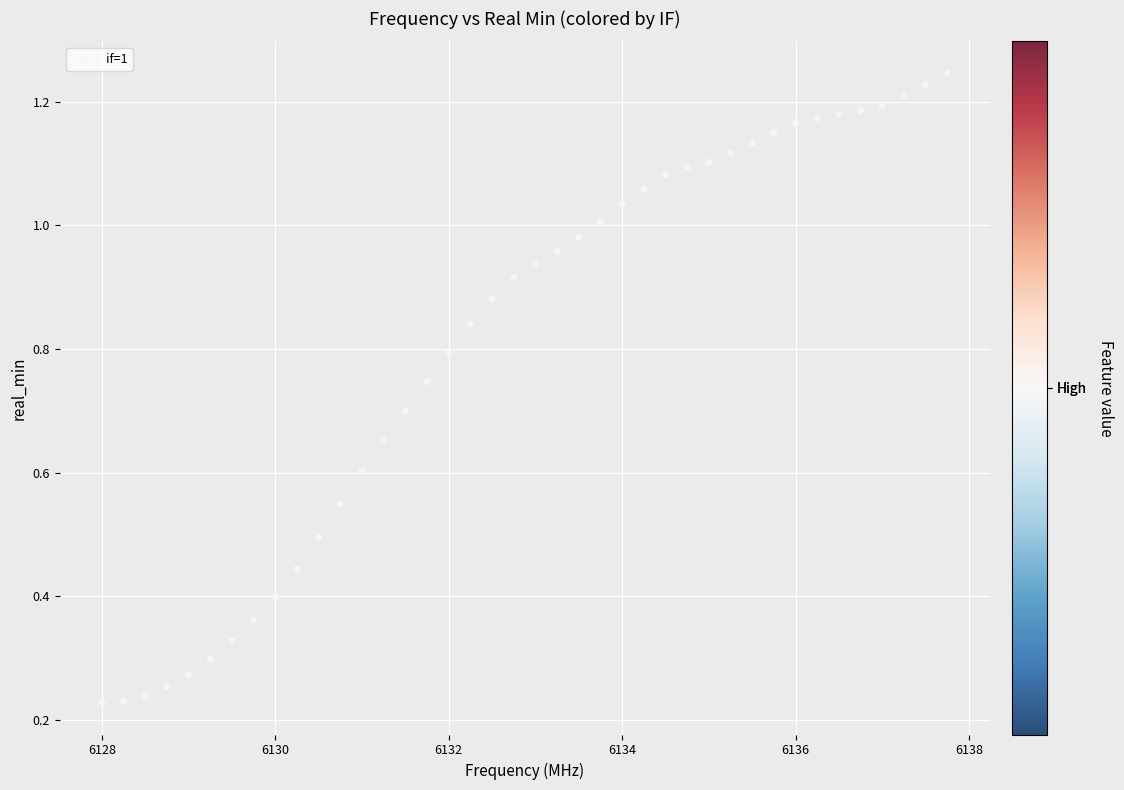

What is the range of X values (max minus min)?

9.8